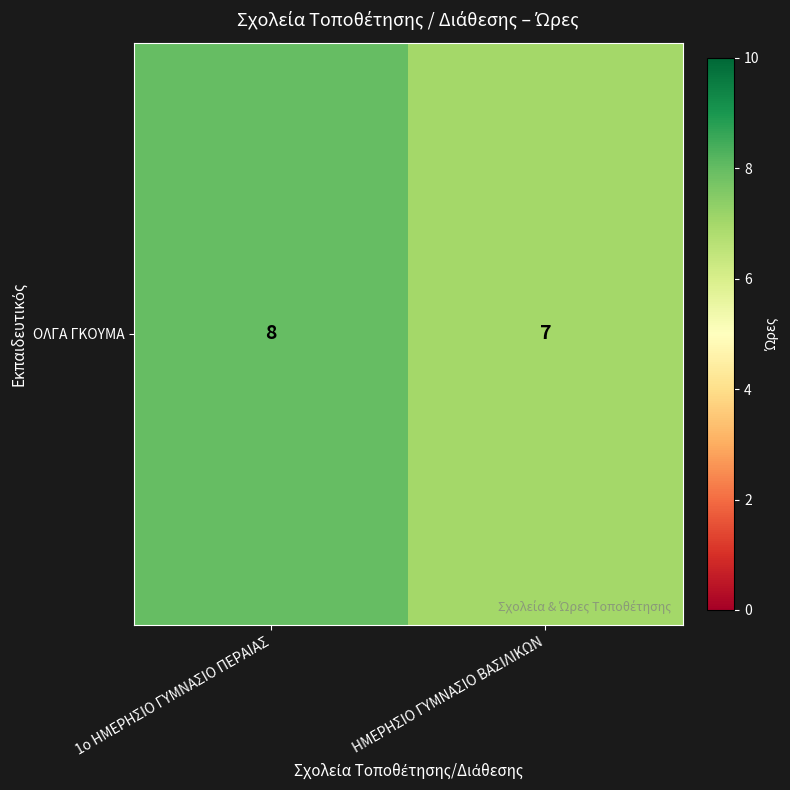

True or false: the data shows 7 at ΗΜΕΡΗΣΙΟ ΓΥΜΝΑΣΙΟ ΒΑΣΙΛΙΚΩΝ.

True